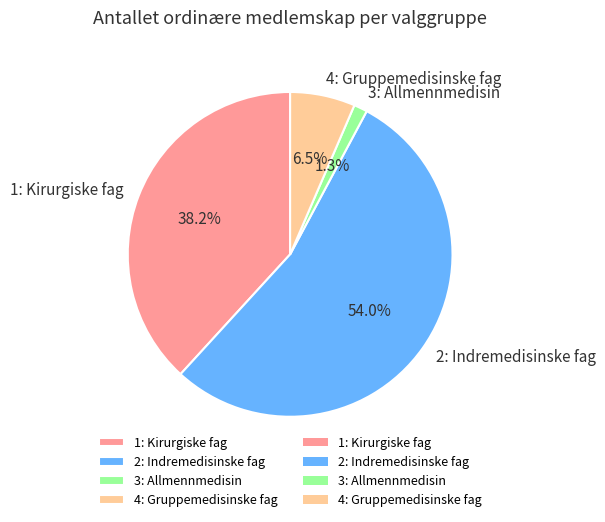

What is the majority slice?

2: Indremedisinske fag